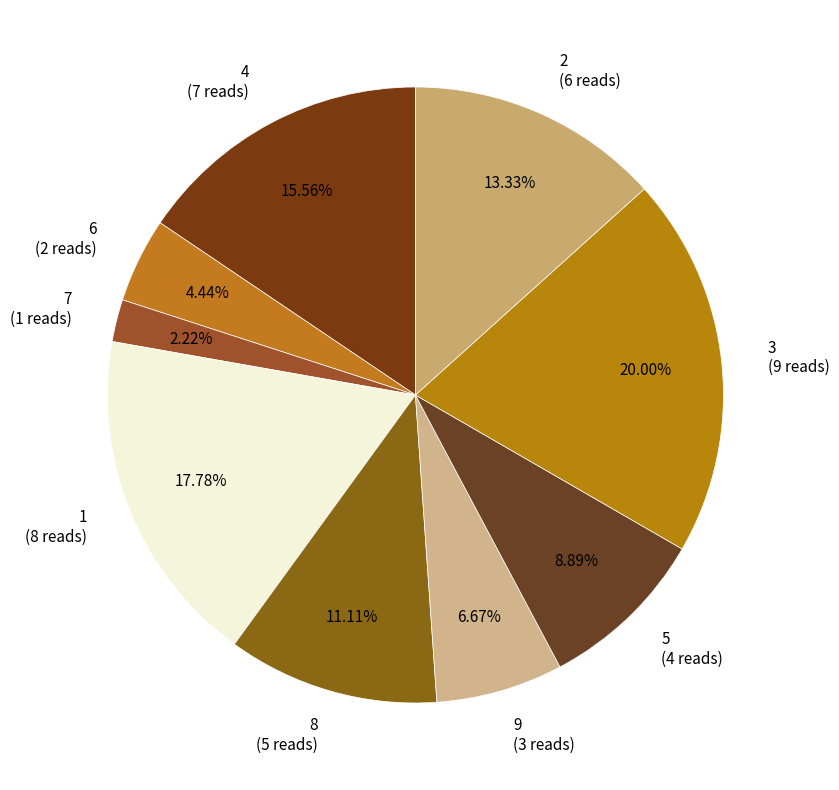

True or false: 2 accounts for 13% of the total.

True